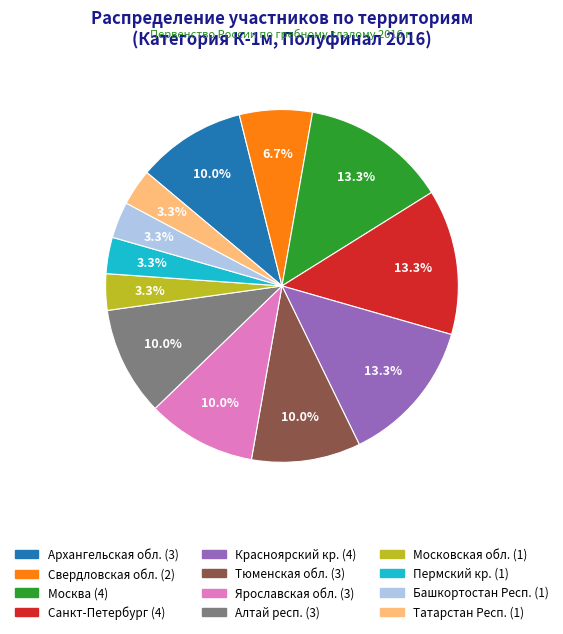

Does Свердловская обл. represent more than half of the total?

No